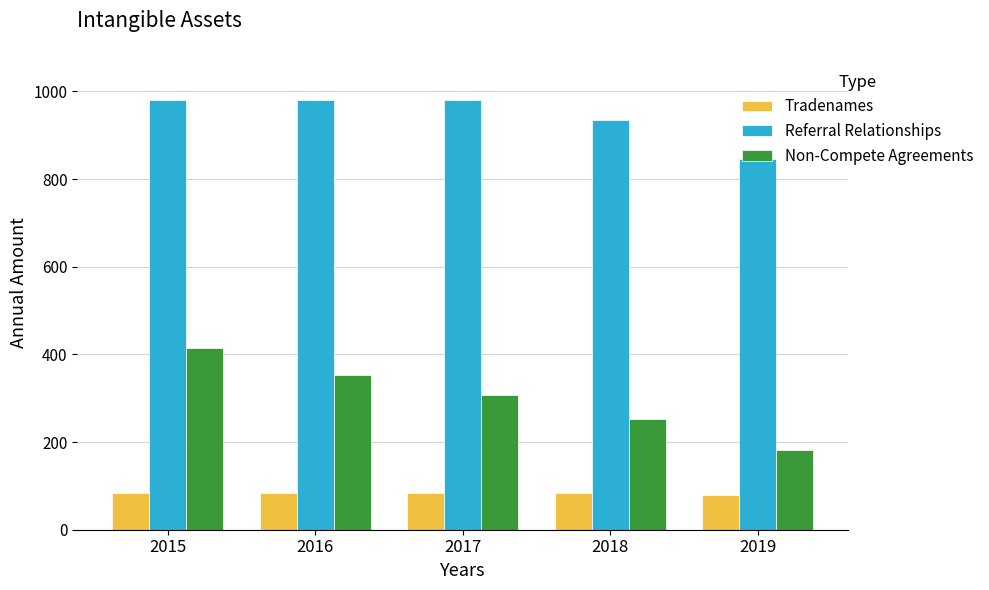

What is the value of the Tradenames bar at the 5th from the left?

80